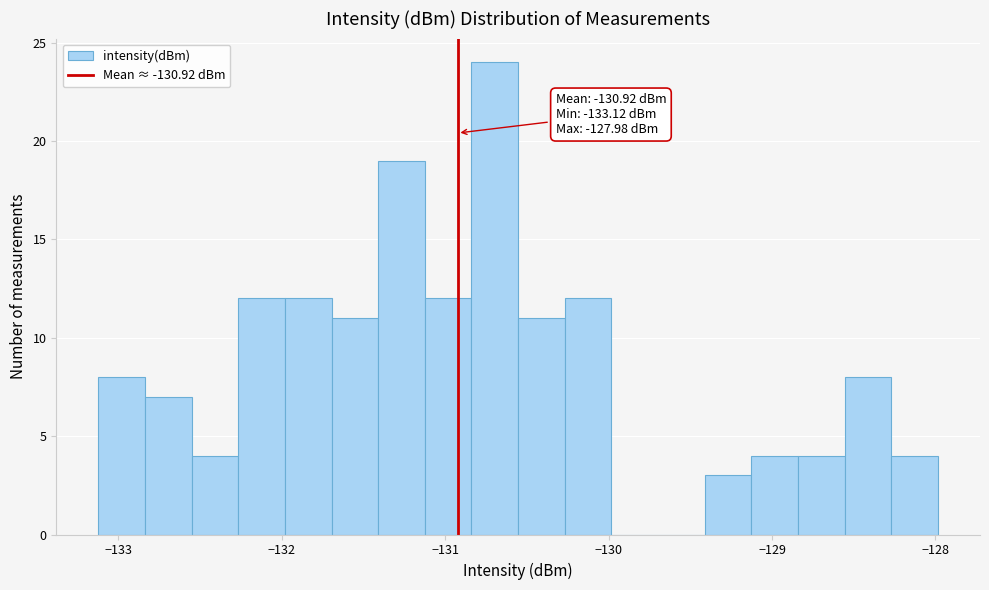

Around what value on the x-axis is the tallest bar? Give the approximate position of its centre, as read against the axis.

-130.7